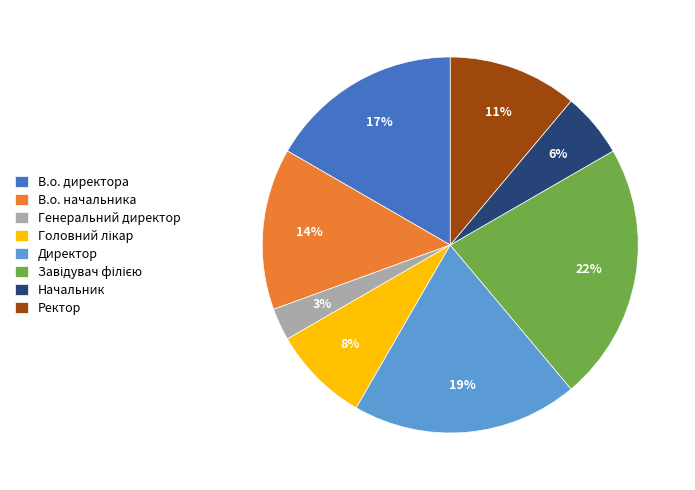

To the nearest percent, what is the average slice percentage?

12%